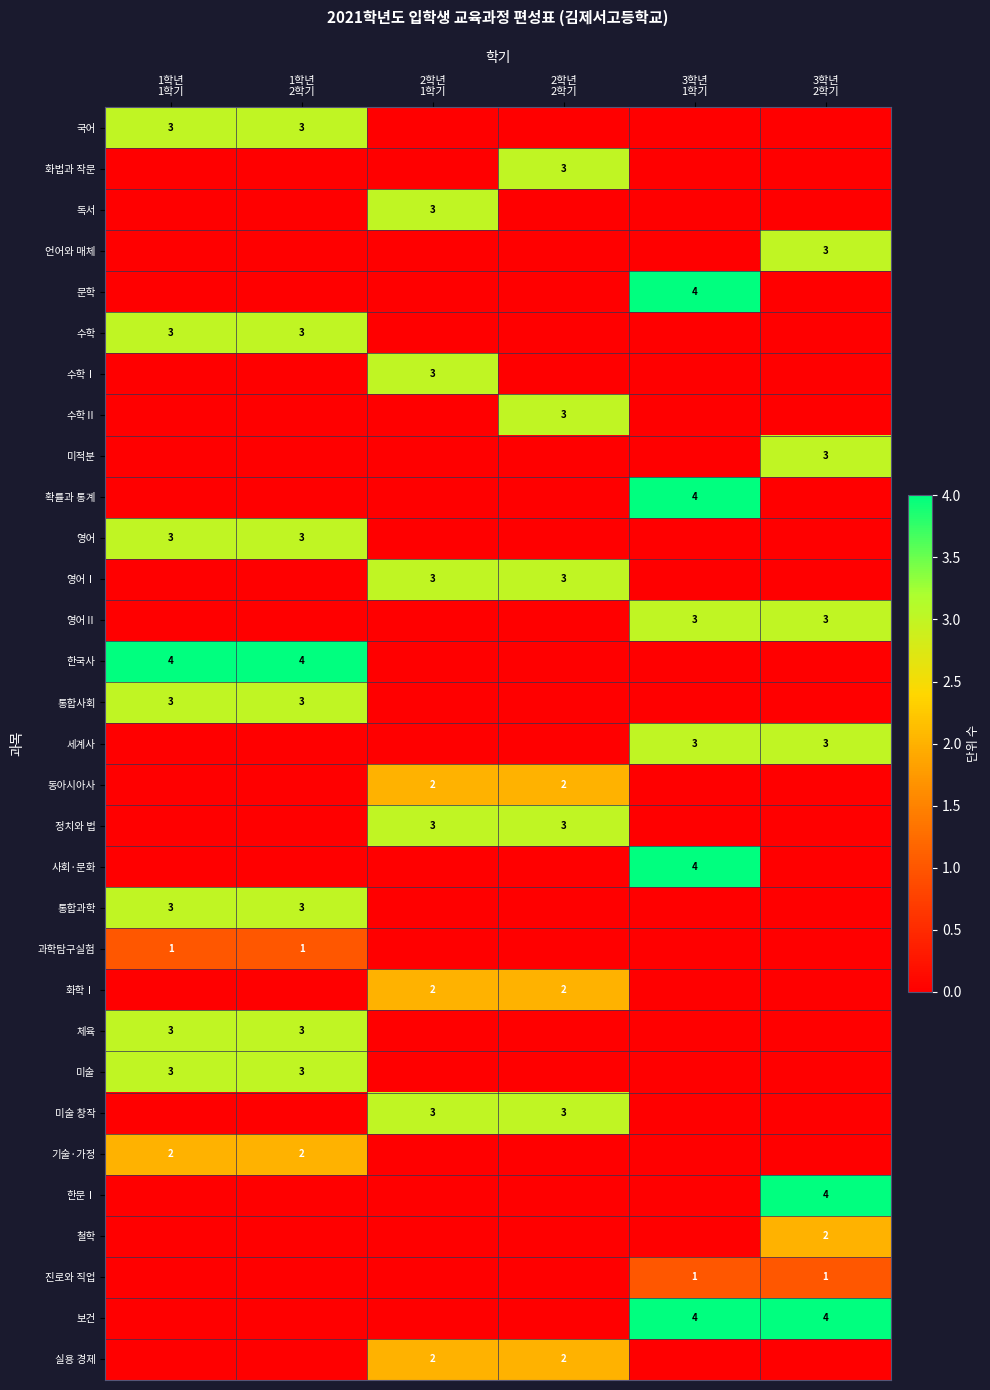

What is the highest value of the 미적분 series?

3